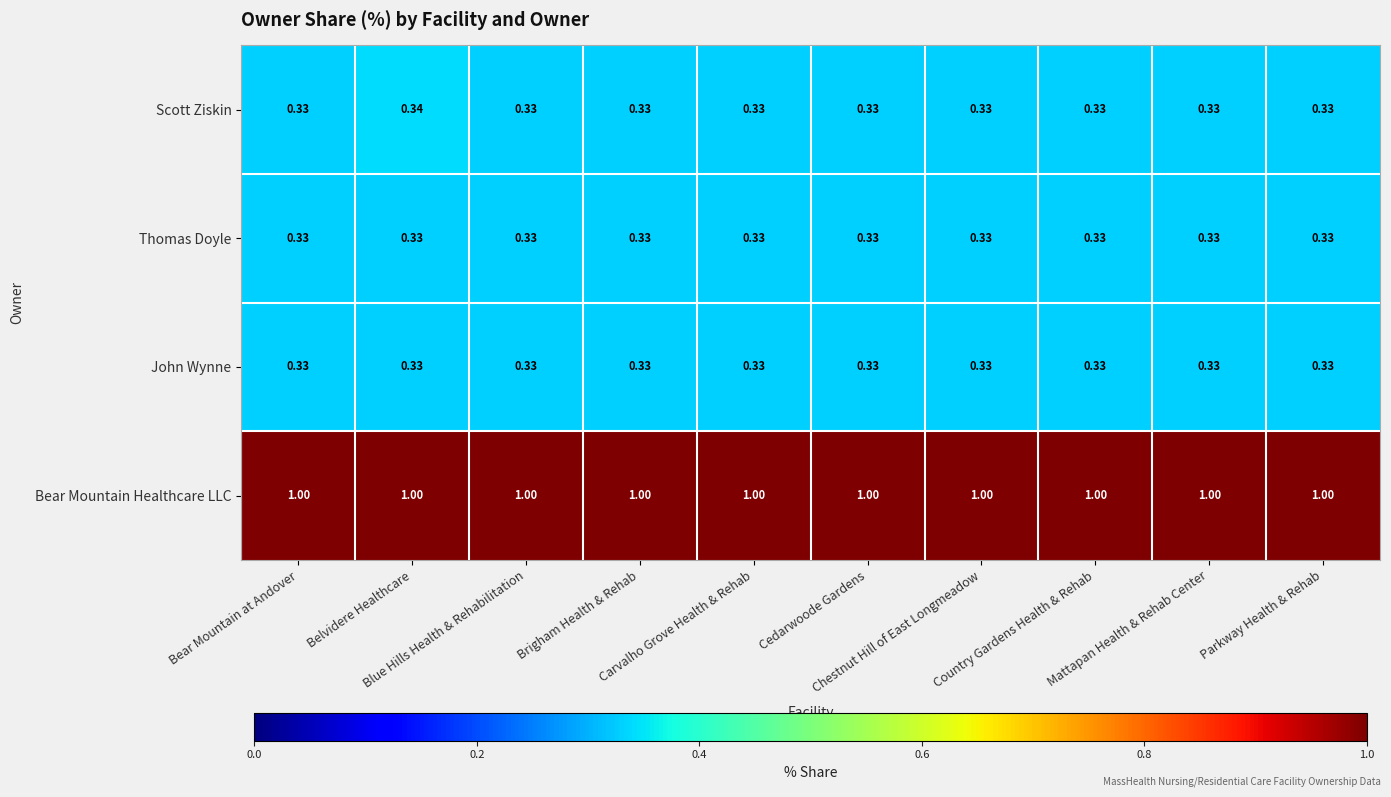

Between Belvidere Healthcare and Mattapan Health & Rehab Center, which series saw the biggest shift?

Scott Ziskin